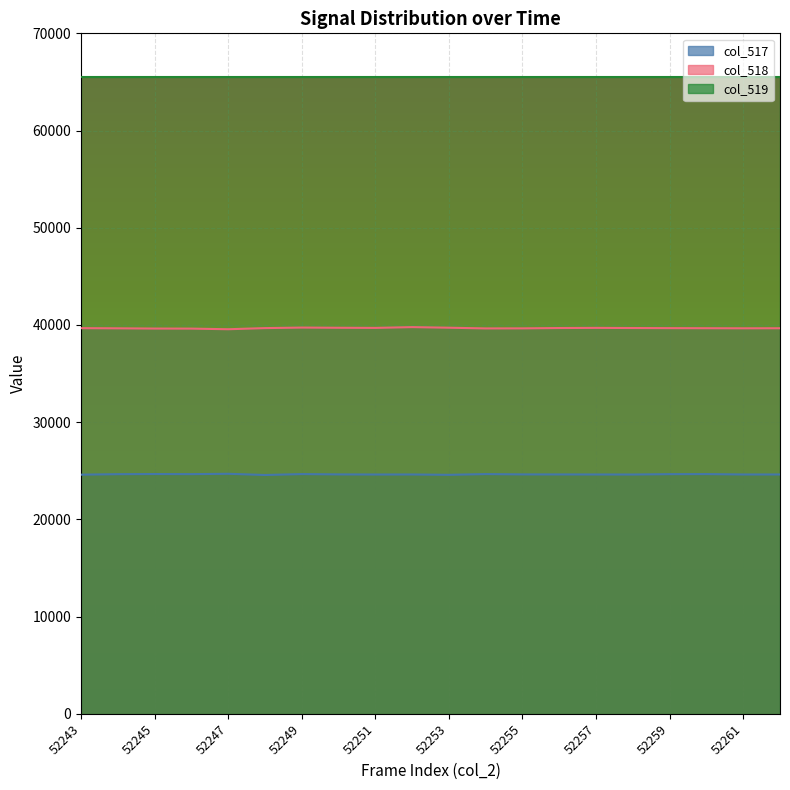

What is the approximate value of col_518 at 52261?

39655